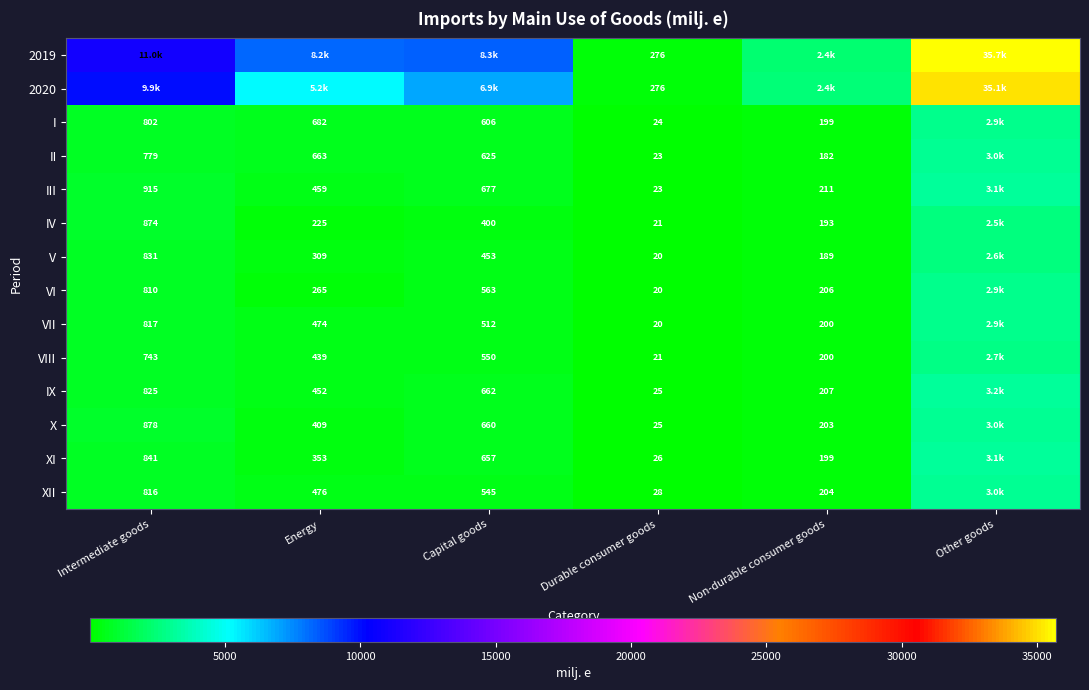

How many distinct data groups are displayed?

14